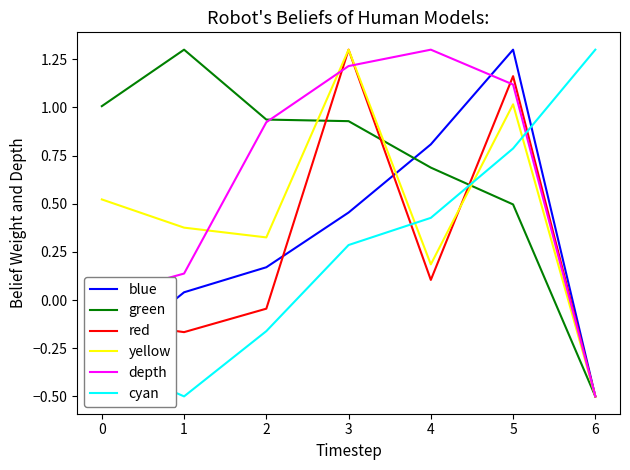

Between 1 and 5, which series saw the biggest shift?

red